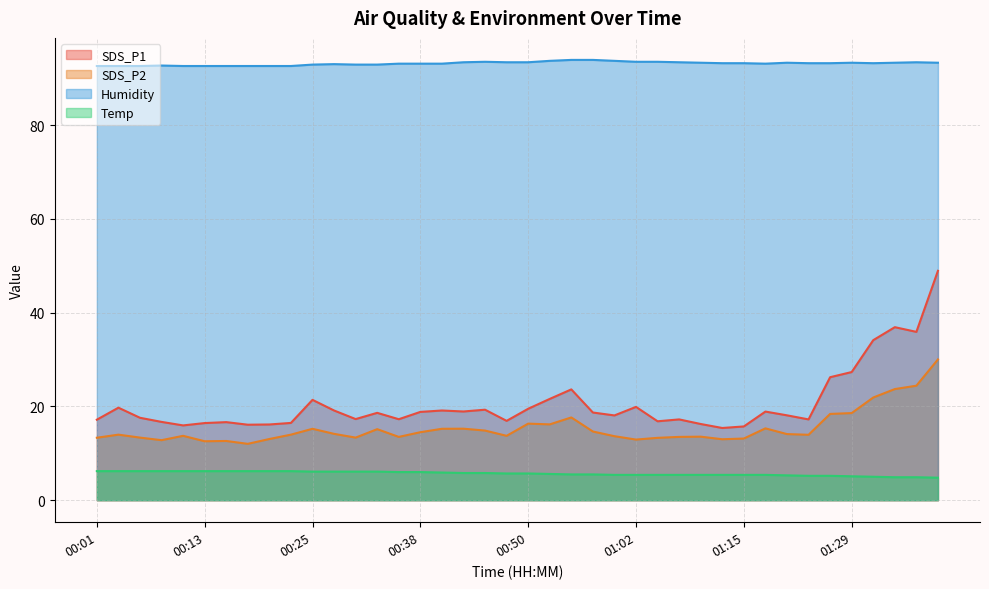

Which has a higher value, 00:18 or 01:34?

01:34